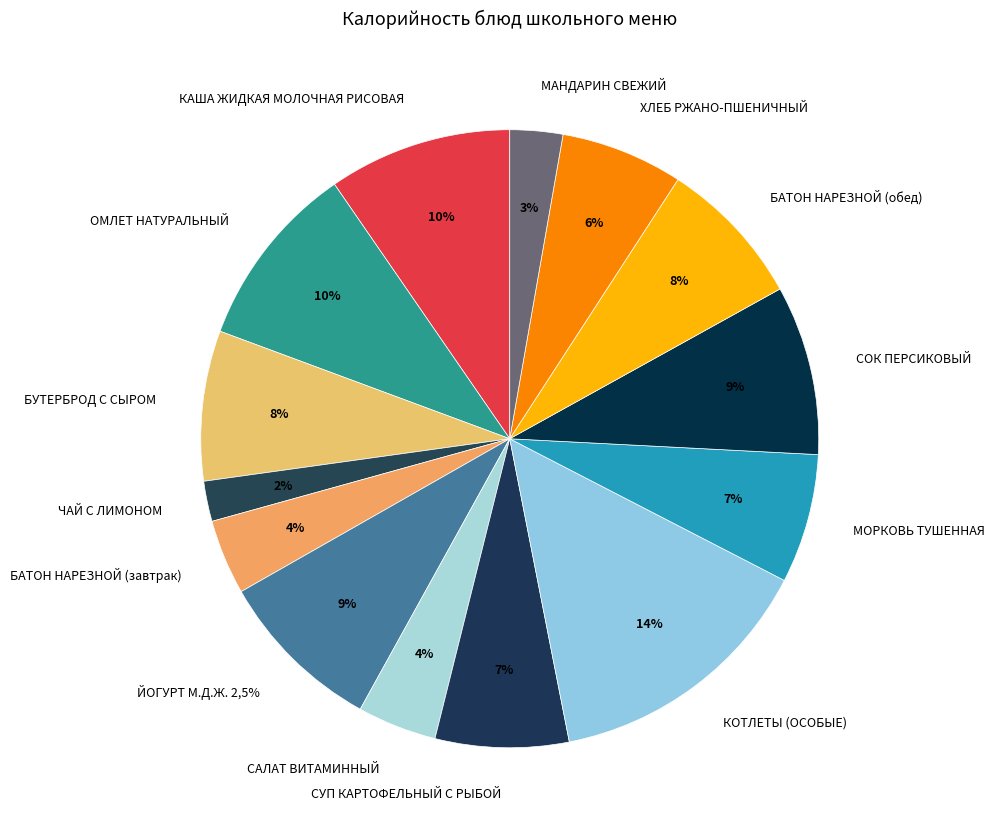

Rank the categories by value from highest to lowest.

КОТЛЕТЫ (ОСОБЫЕ), ОМЛЕТ НАТУРАЛЬНЫЙ, КАША ЖИДКАЯ МОЛОЧНАЯ РИСОВАЯ, СОК ПЕРСИКОВЫЙ, ЙОГУРТ М.Д.Ж. 2,5%, БУТЕРБРОД С СЫРОМ, БАТОН НАРЕЗНОЙ (обед), СУП КАРТОФЕЛЬНЫЙ С РЫБОЙ, МОРКОВЬ ТУШЕННАЯ, ХЛЕБ РЖАНО-ПШЕНИЧНЫЙ, САЛАТ ВИТАМИННЫЙ, БАТОН НАРЕЗНОЙ (завтрак), МАНДАРИН СВЕЖИЙ, ЧАЙ С ЛИМОНОМ